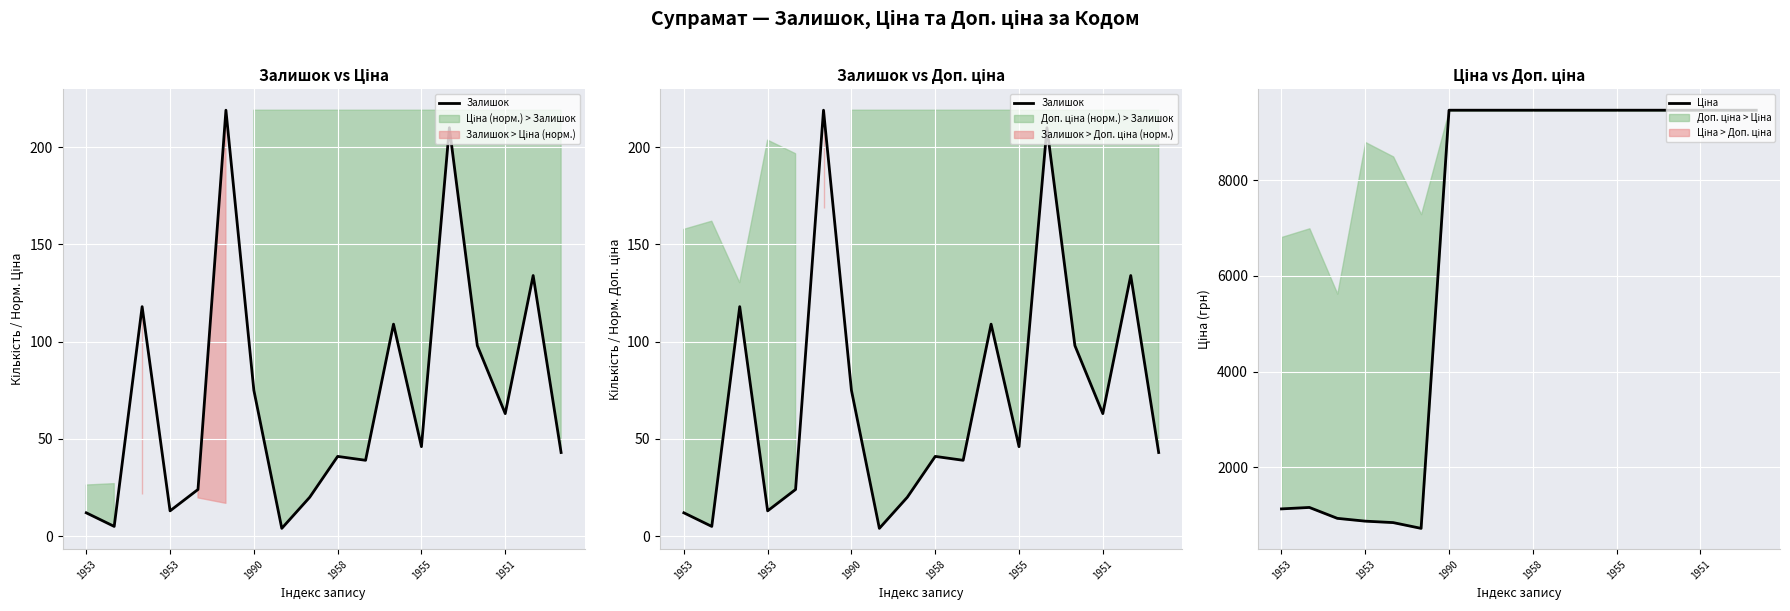

How many interior local valleys does the Залишок series have?

6